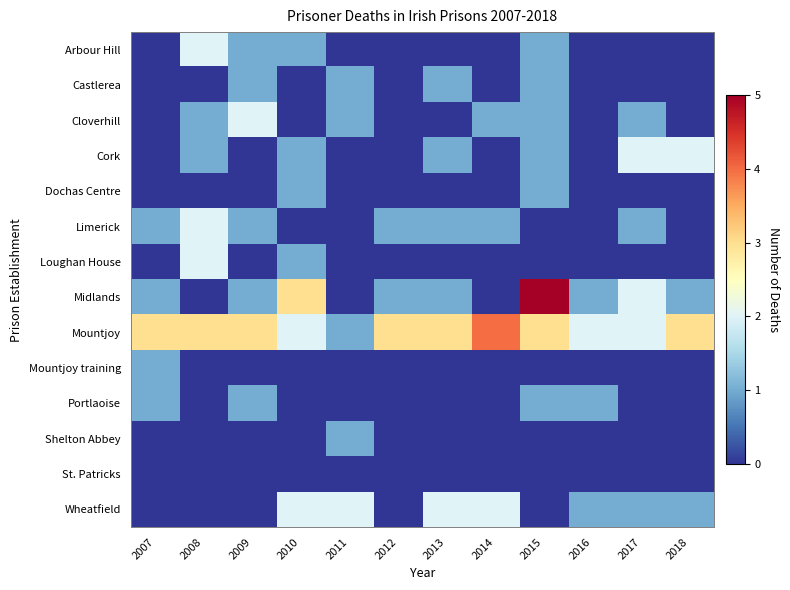

Between 2016 and 2012, which is larger?

2016